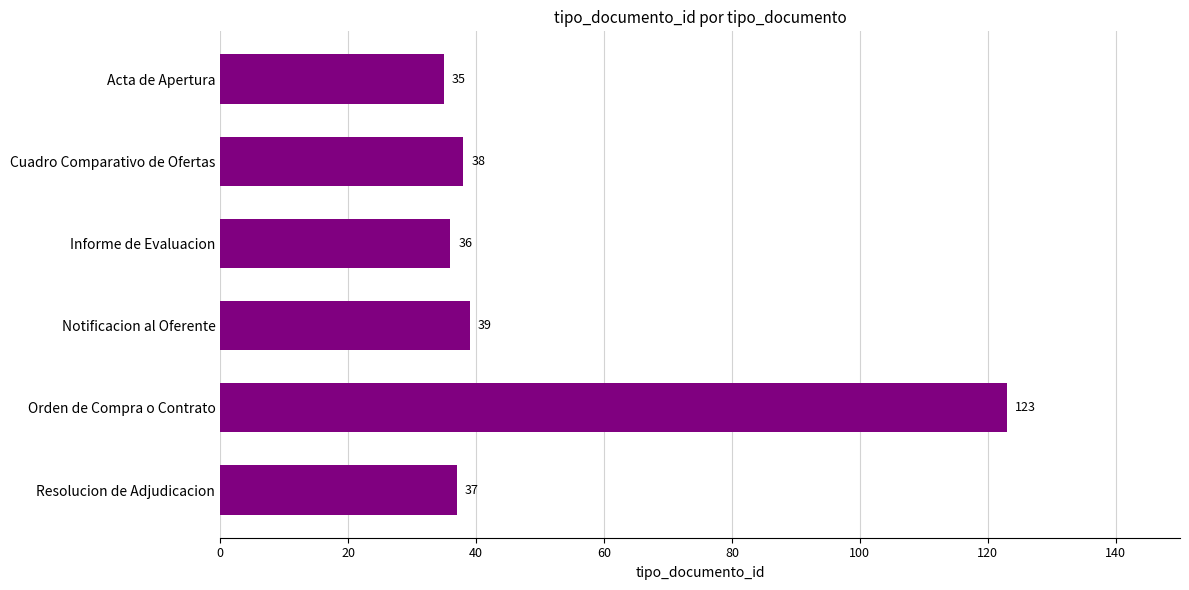

What is the sum of the values at Cuadro Comparativo de Ofertas and Acta de Apertura?

73